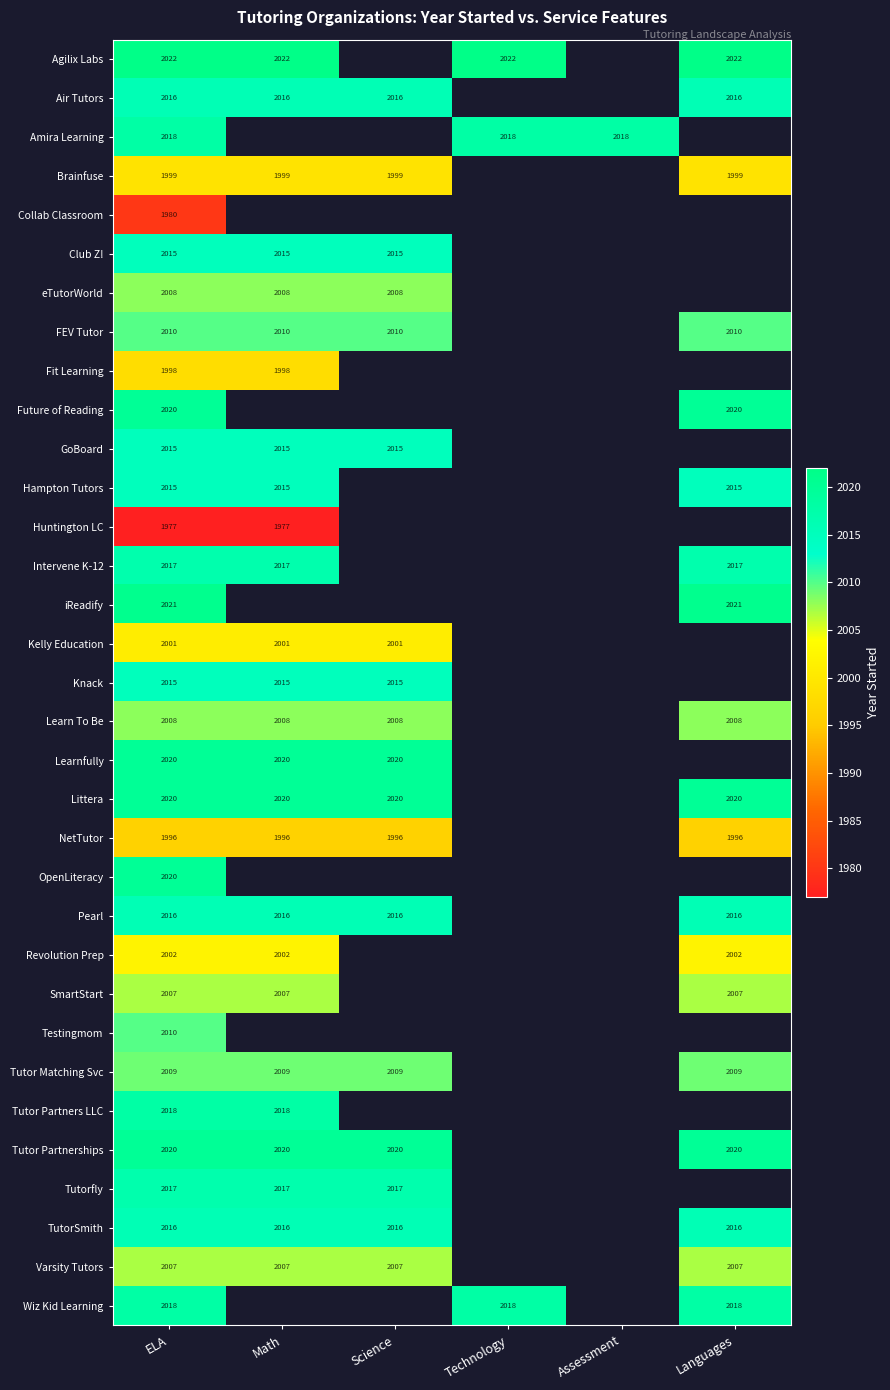

The value of Agilix Labs at ELA is 2022. True or false?

True